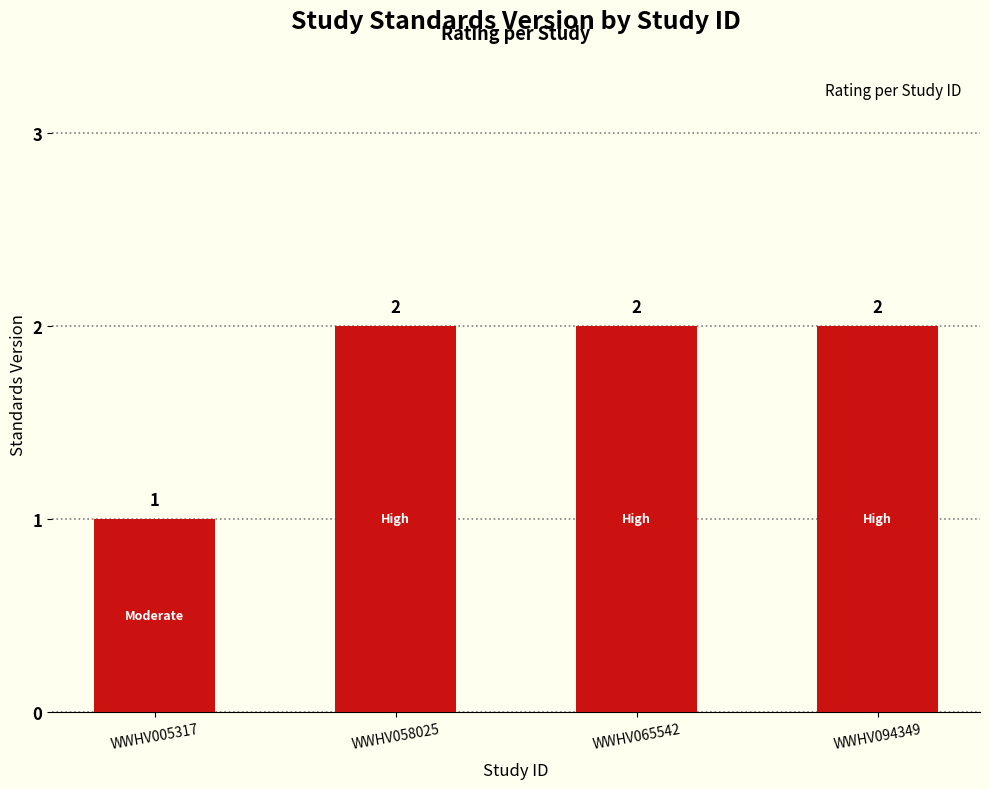

Reading left to right, transcribe all the data shown in this chart.

1	2	2	2